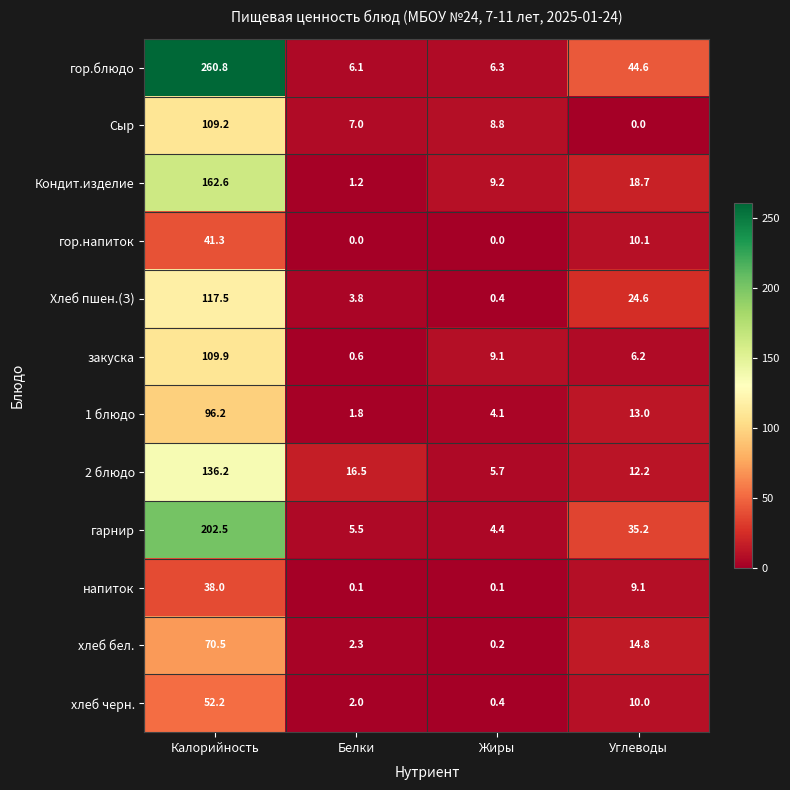

What is the greatest value displayed?

260.8